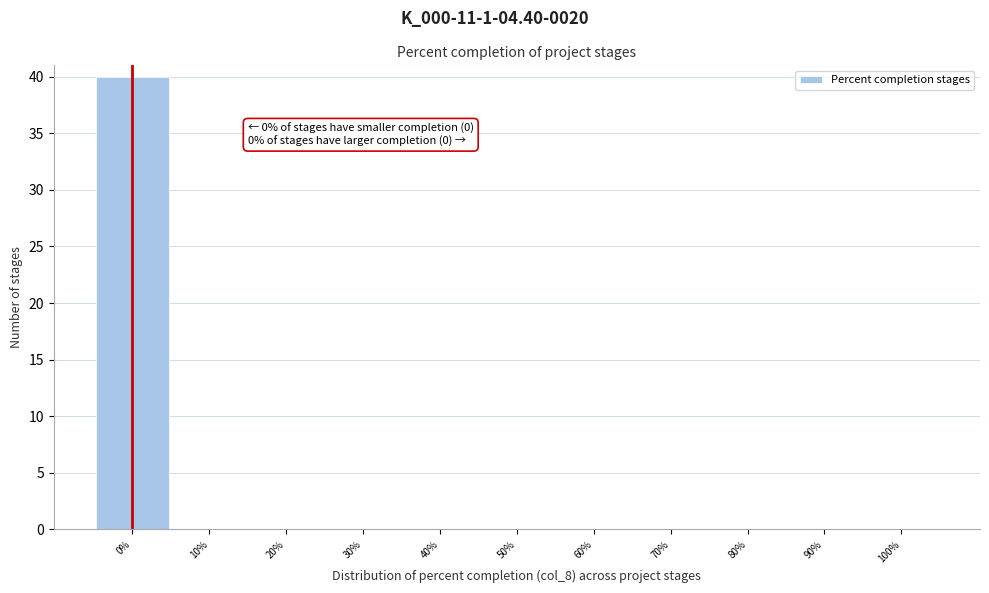

Which range on the x-axis has the tallest bar?

-5 to 5